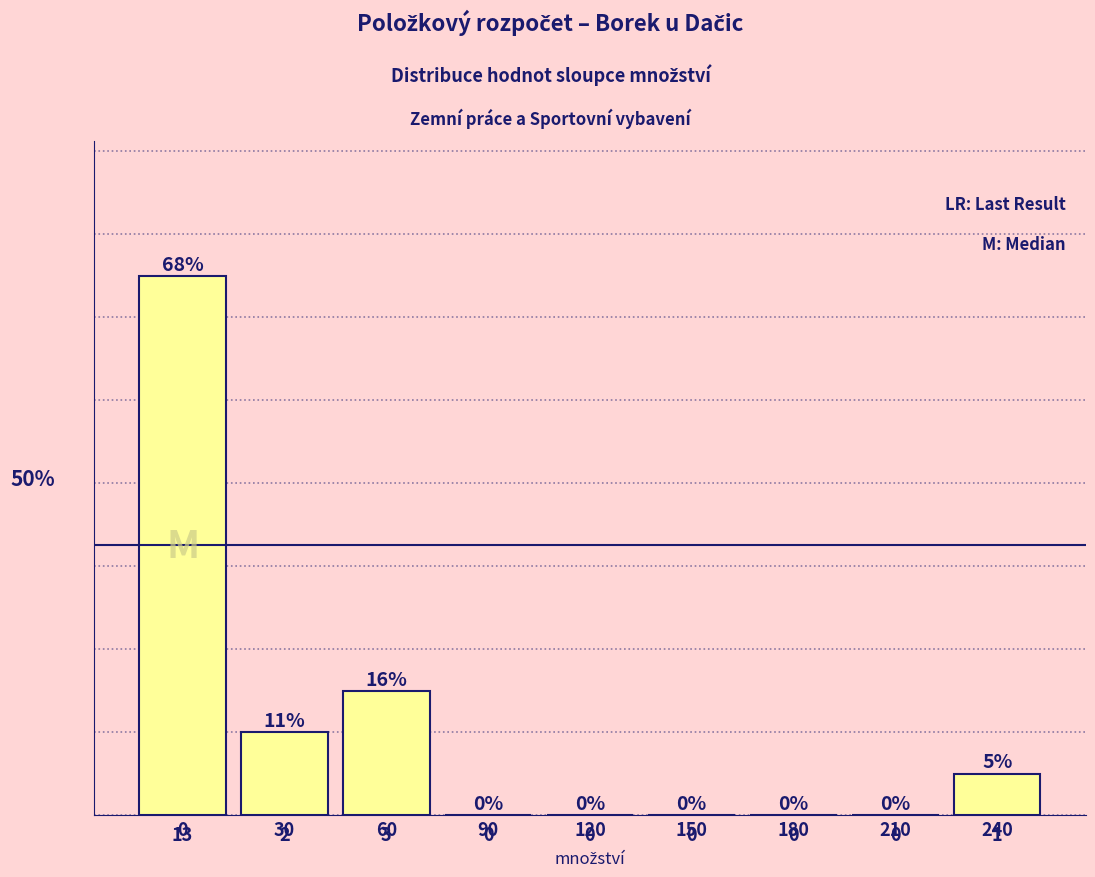

Reading left to right, transcribe all the data shown in this chart.

0=13	30=2	60=3	90=0	120=0	150=0	180=0	210=0	240=1